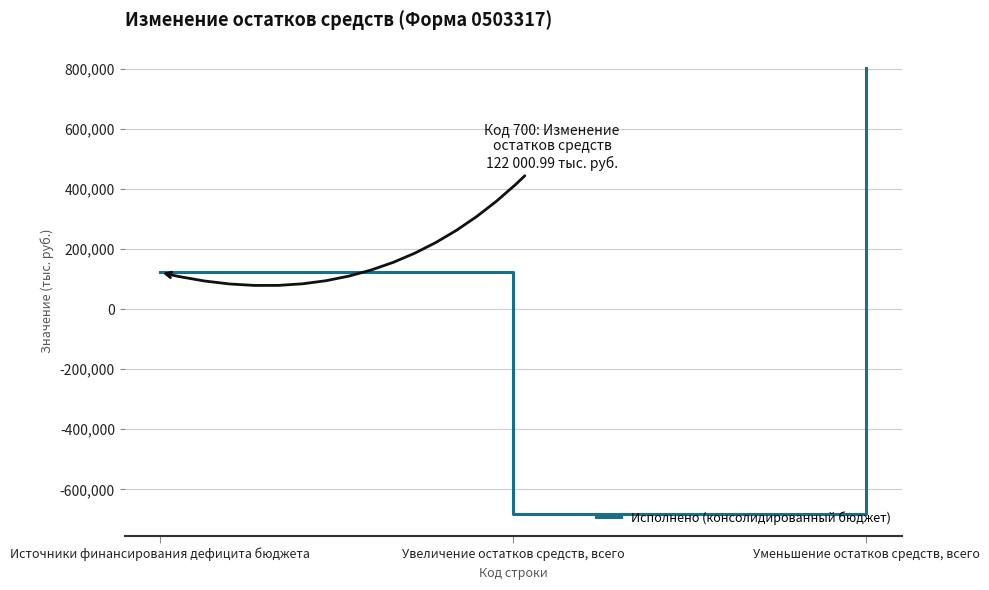

The chart shows a value of -680847.8 at Увеличение остатков средств, всего. True or false?

True